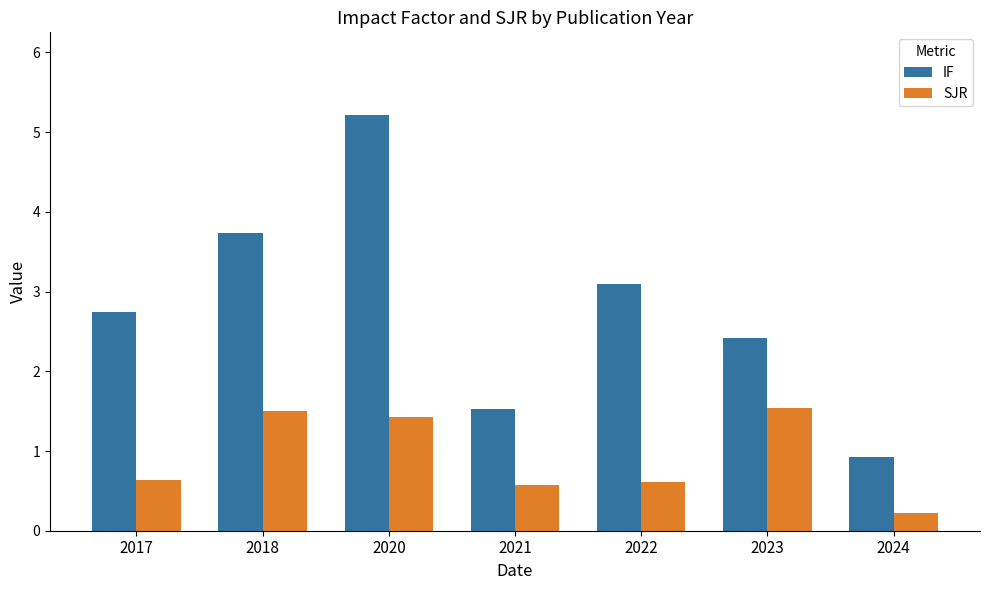

Reading left to right, what are all the values shown in this chart?

IF: 2.8	3.7	5.2	1.5	3.1	2.4	0.9
SJR: 0.6	1.5	1.4	0.6	0.6	1.5	0.2